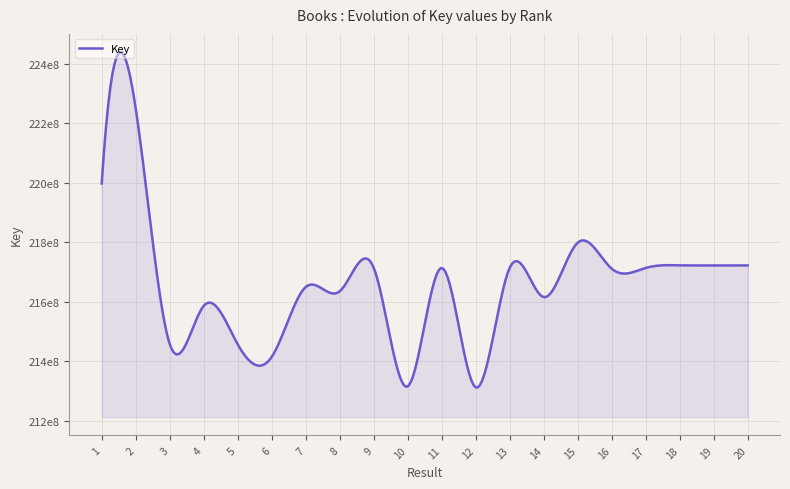

Does the chart have visible grid lines?

Yes